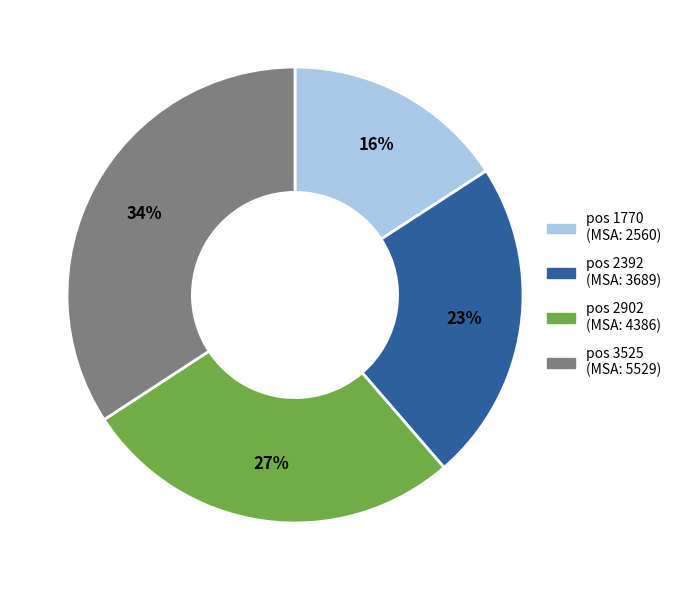

To the nearest percent, what is the average slice percentage?

25%